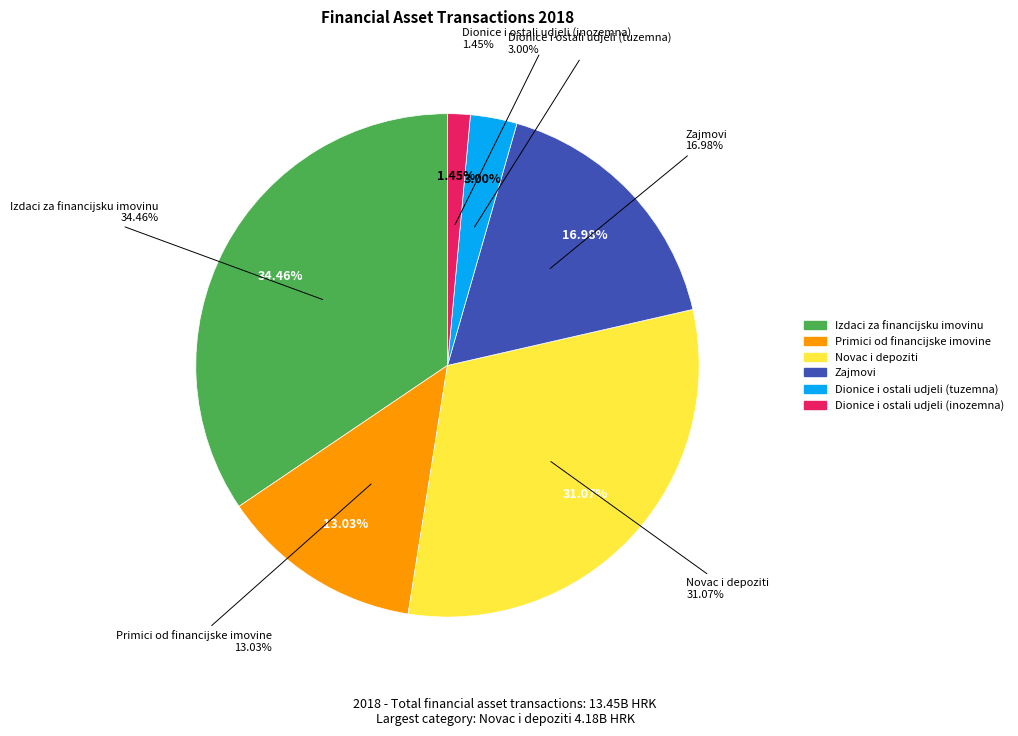

Rank the categories by value from highest to lowest.

Izdaci za financijsku imovinu, Novac i depoziti, Zajmovi, Primici od financijske imovine, Dionice i ostali udjeli (tuzemna), Dionice i ostali udjeli (inozemna)